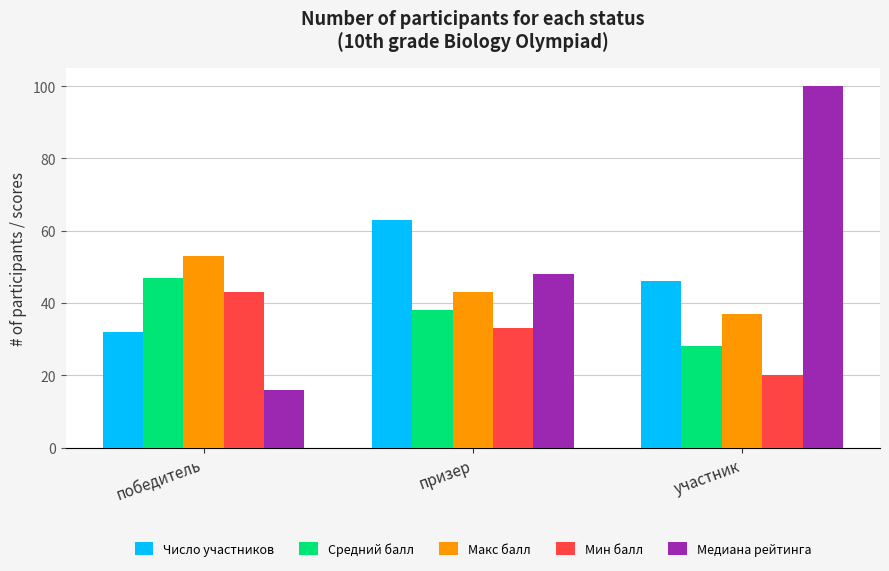

Which series changed the most between победитель and участник?

Медиана рейтинга